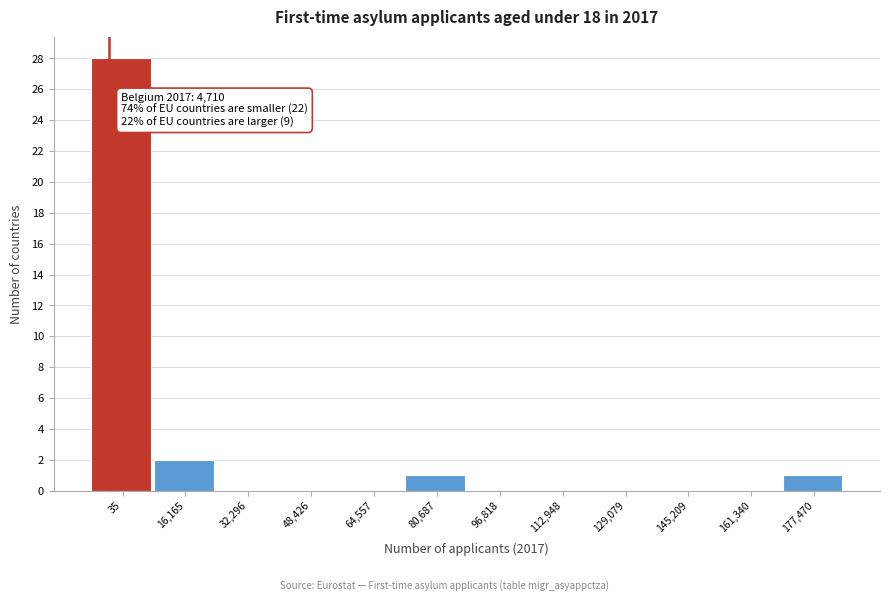

Reading left to right, what are all the values shown in this chart?

35=28	16,165=2	32,296=0	48,426=0	64,557=0	80,687=1	96,818=0	112,948=0	129,079=0	145,209=0	161,340=0	177,470=1